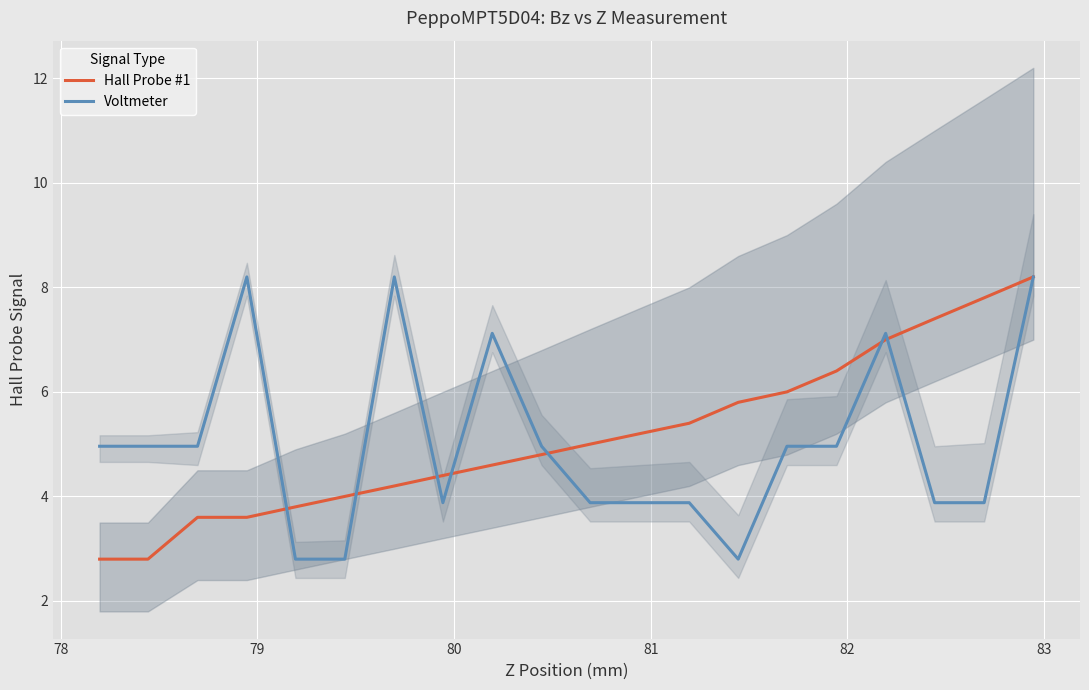

List the series in order of their overall mean, lowest first.

Voltmeter, Hall Probe #1